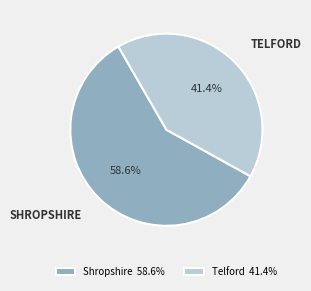

Combined, do Telford and Shropshire account for over 50%?

Yes